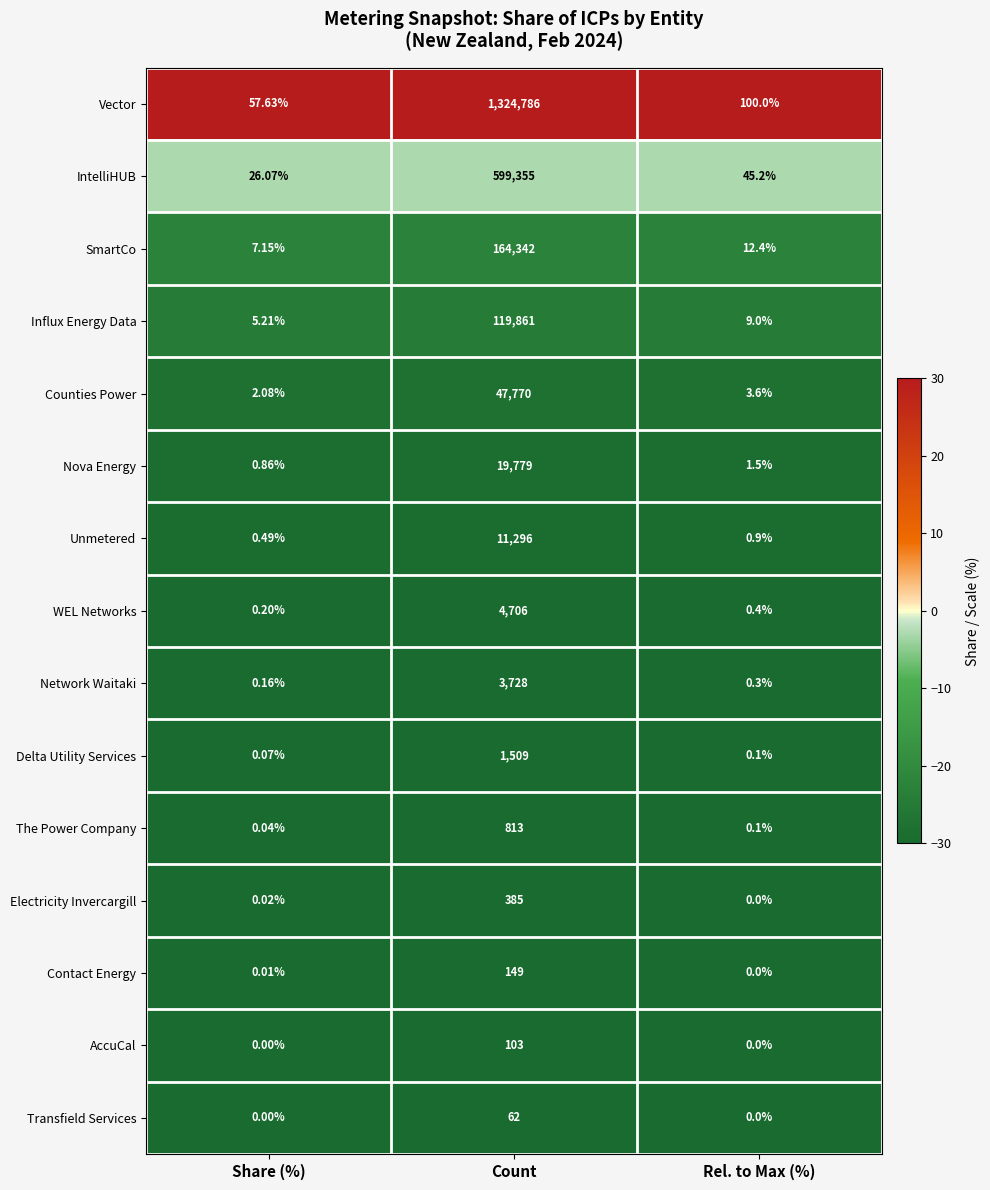

Which series has the widest spread of values?

Vector